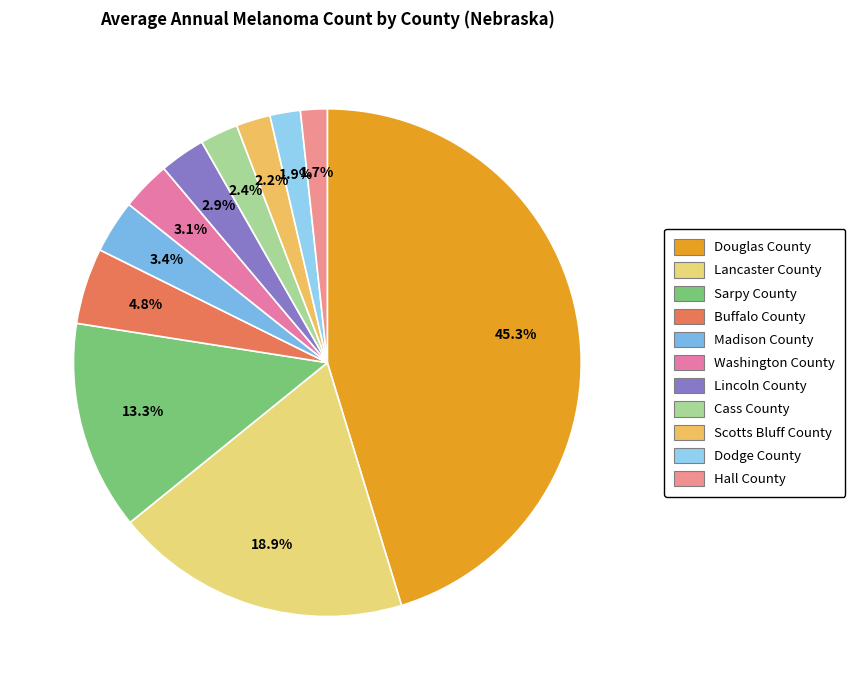

The Cass County slice represents 9% of the pie. True or false?

False